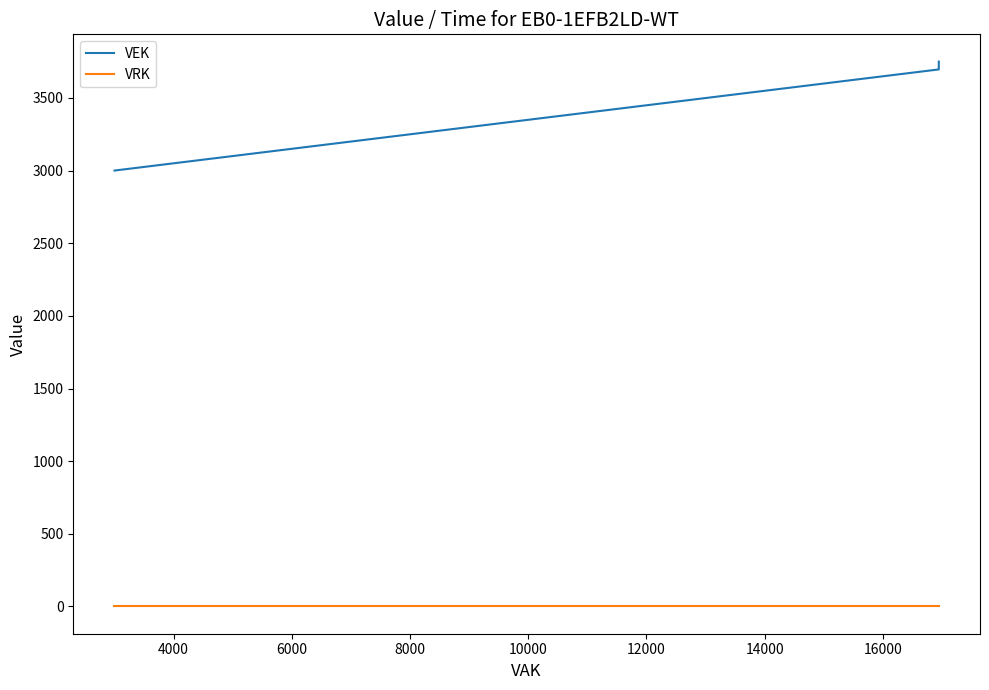

Which series changed the most between 6000 and 10000?

VEK